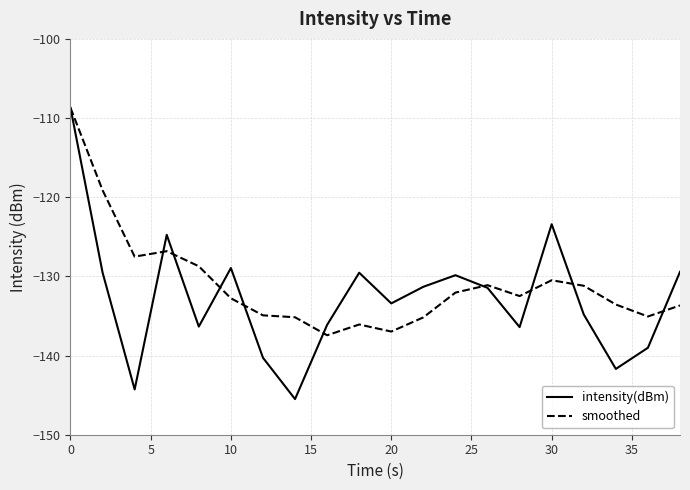

Which series has the widest spread of values?

intensity(dBm)